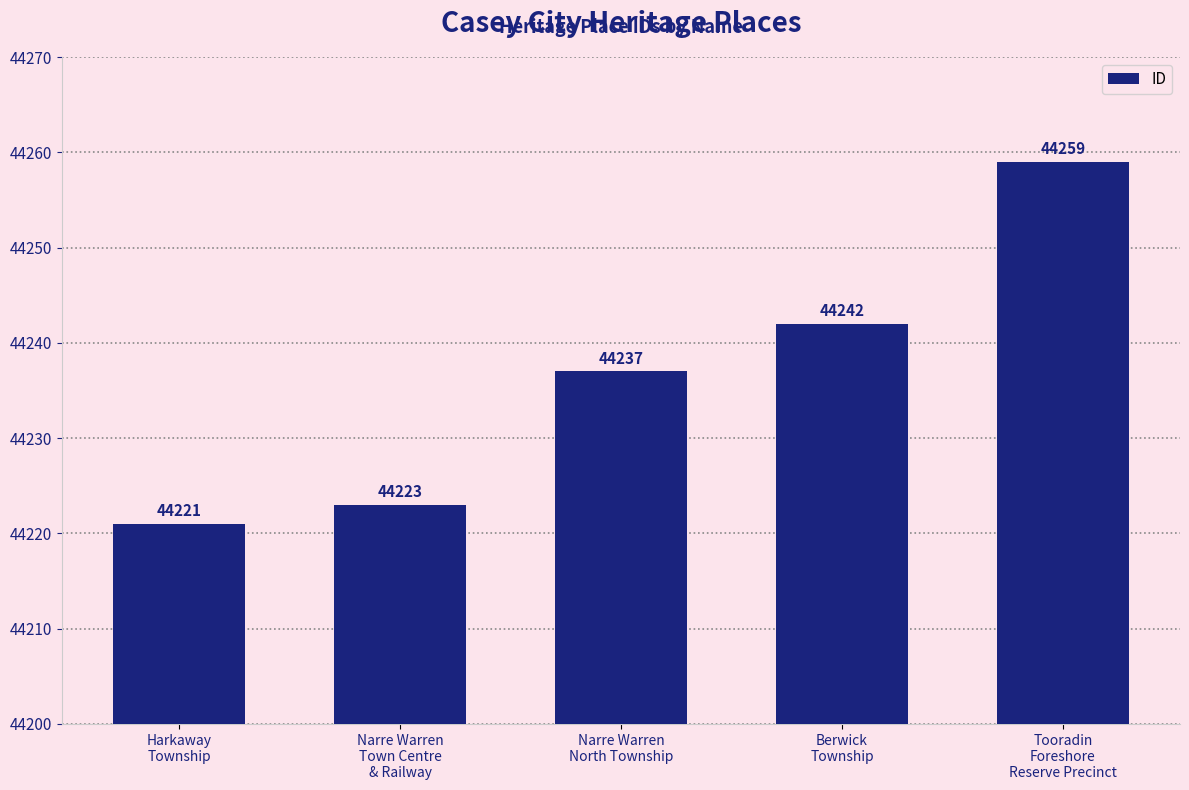

How many bars are there in total?

5